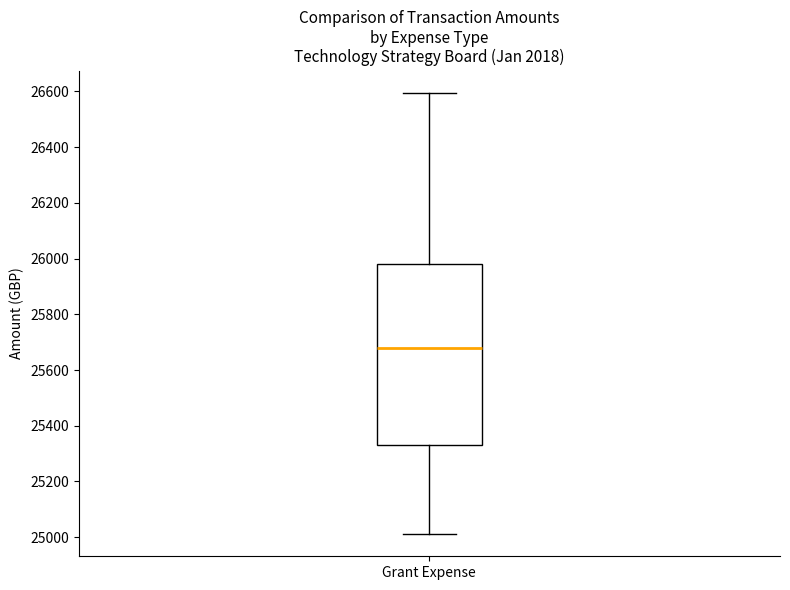

Where does the upper whisker of the box for Grant Expense end on the y-axis? The values are not printed on the chart, so give them approximately, as read against the axis.

26600